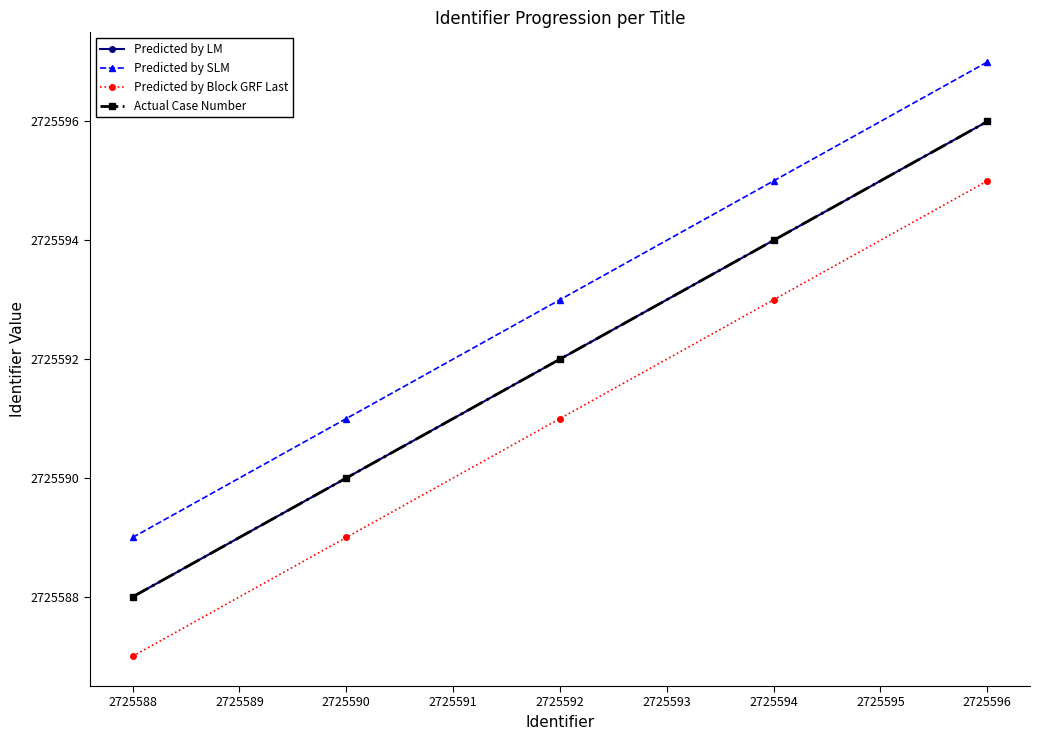

What is the sum of all Predicted by Block GRF Last values?

13627955